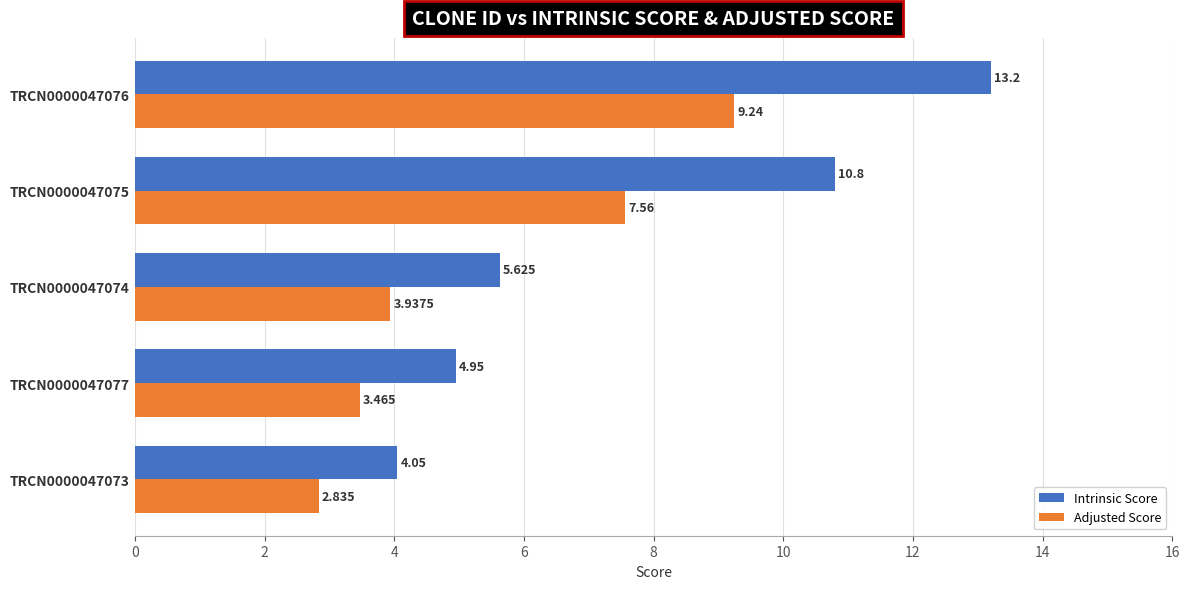

Is the value of Adjusted Score at TRCN0000047073 greater than the value of Intrinsic Score at TRCN0000047077?

No